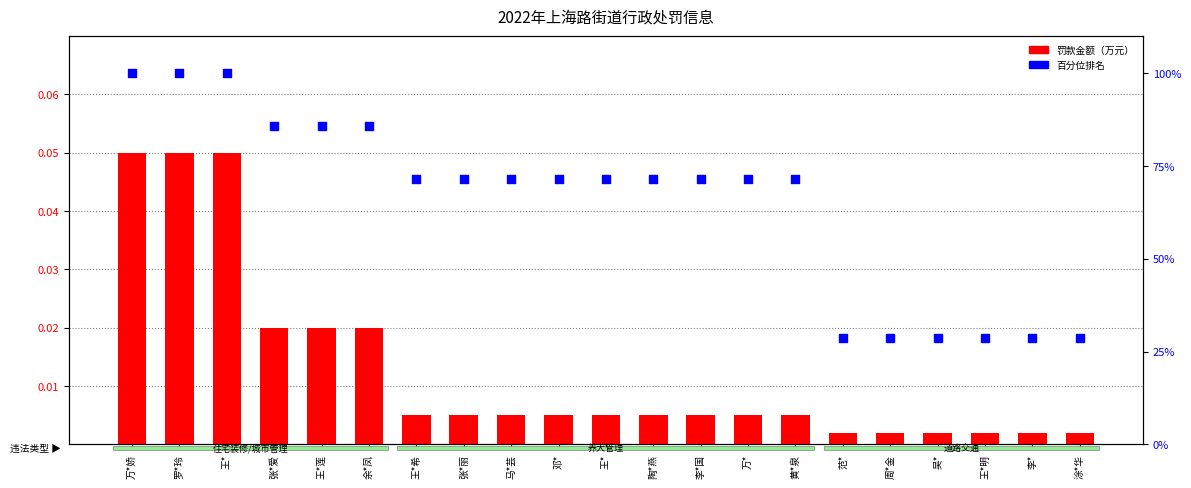

Is the value of 罚款金额（万元） at 李* greater than the value of 百分位排名 at 张*爱?

No